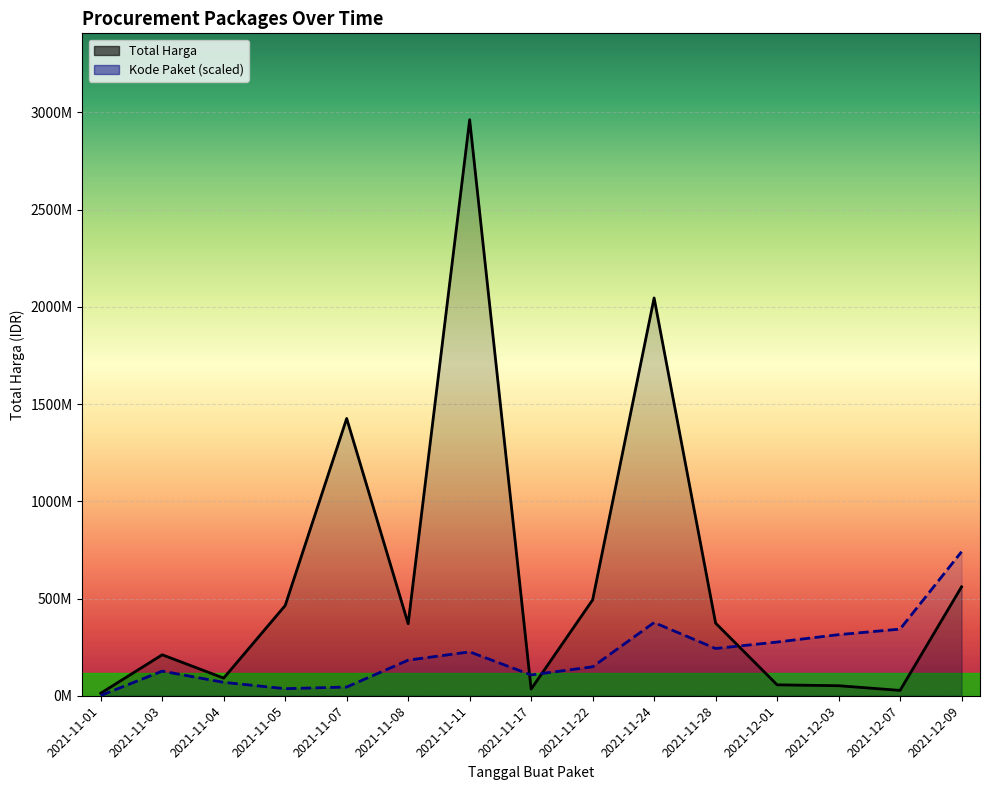

What position from the right is 2021-11-03?

14